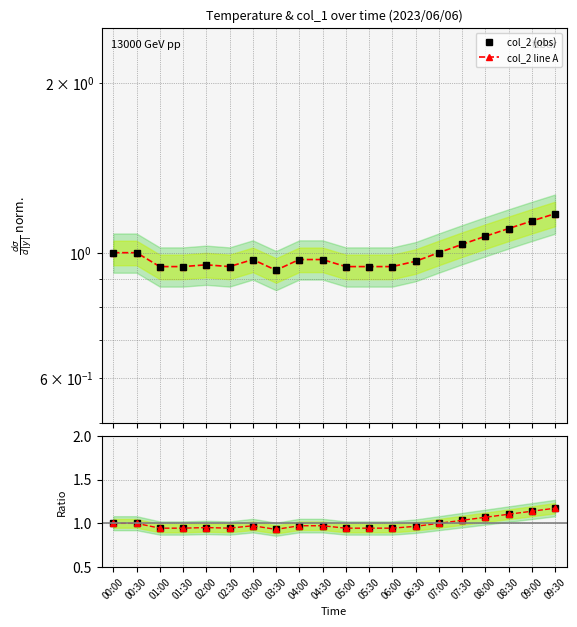

How many interior local valleys does the col_2 line A ratio series have?

2